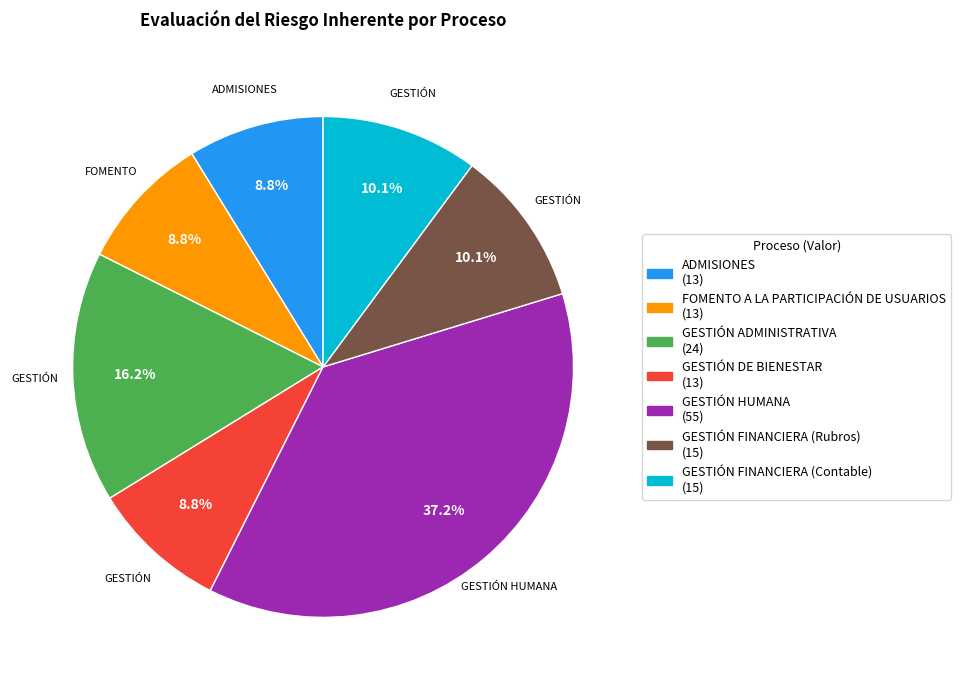

Combined, do GESTIÓN HUMANA and ADMISIONES account for over 50%?

No